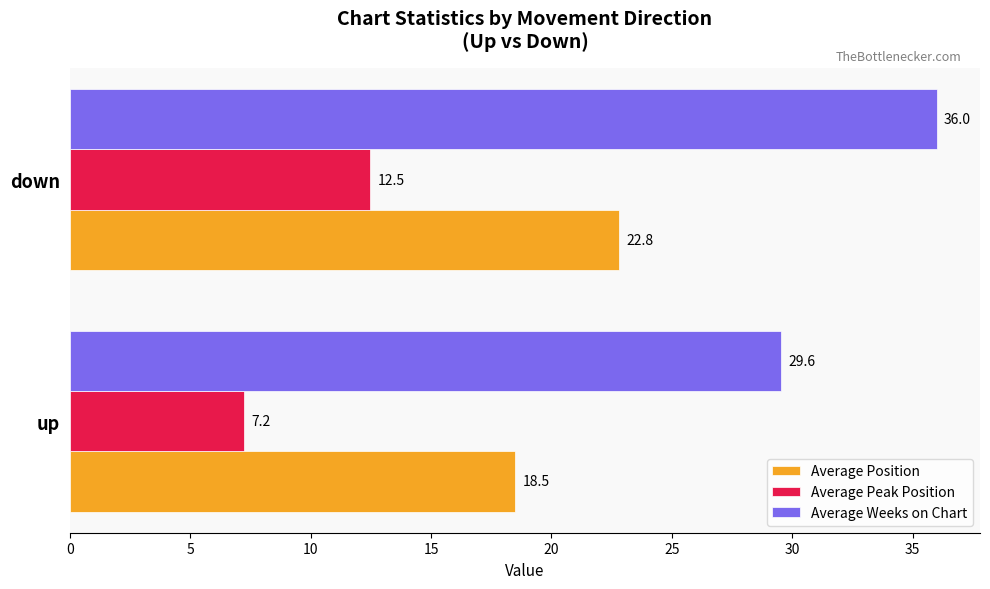

Which label corresponds to the largest value in the chart?

down